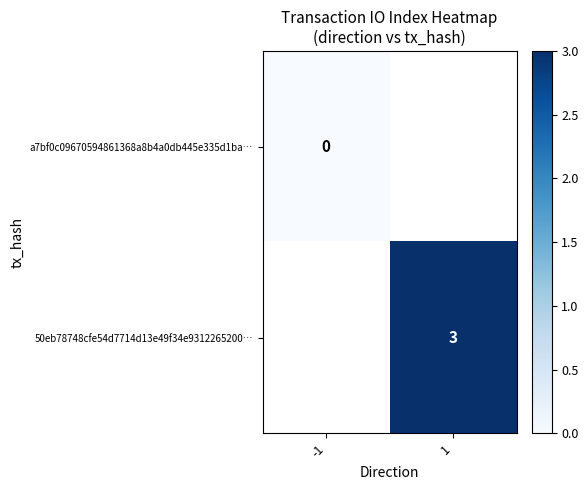

Count the number of data series in this chart.

2